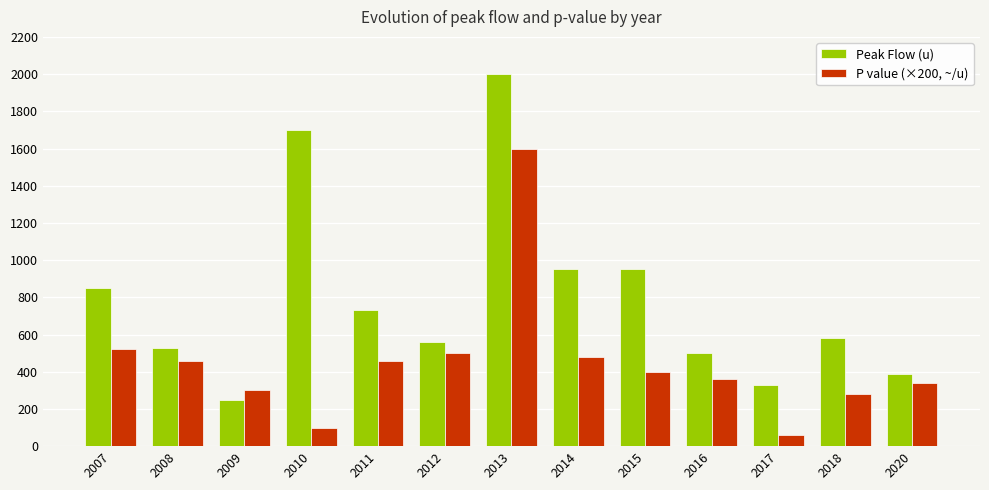

The value of P value (×200, ~/u) at 2010 is 30.7. True or false?

False